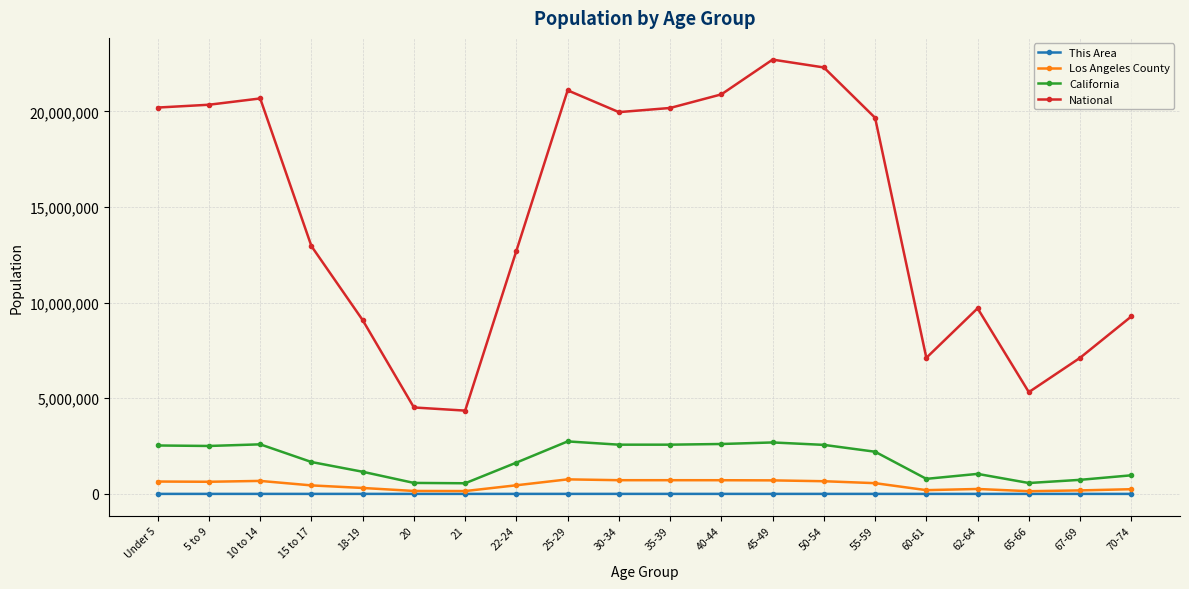

How many data points does each series have?

20